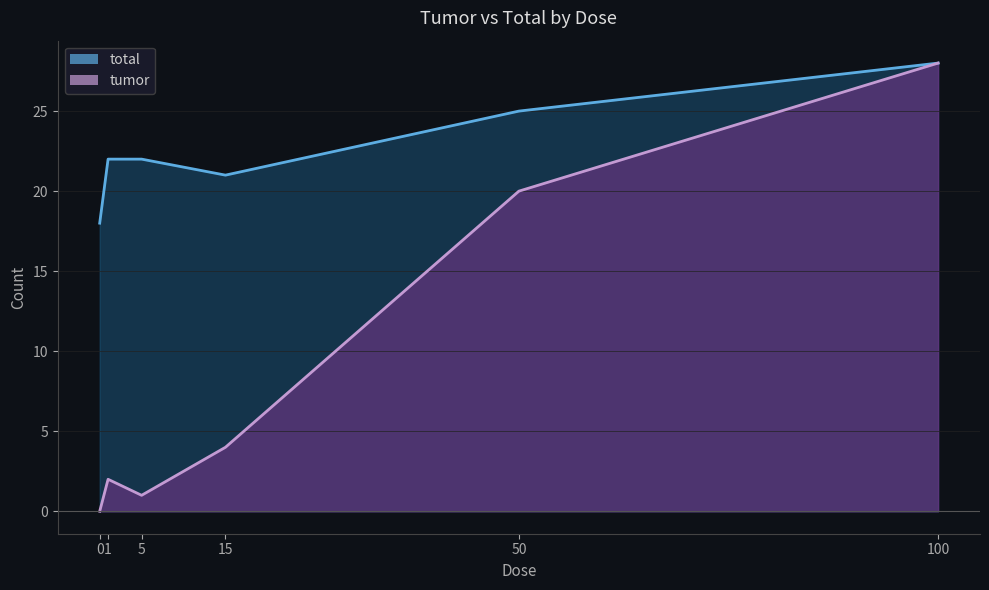

At how many categories does at least one series exceed 7?

6